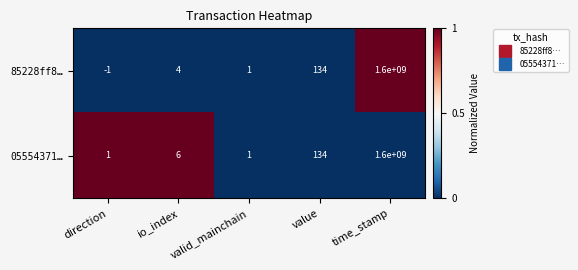

How many categories are shown in the chart?

5